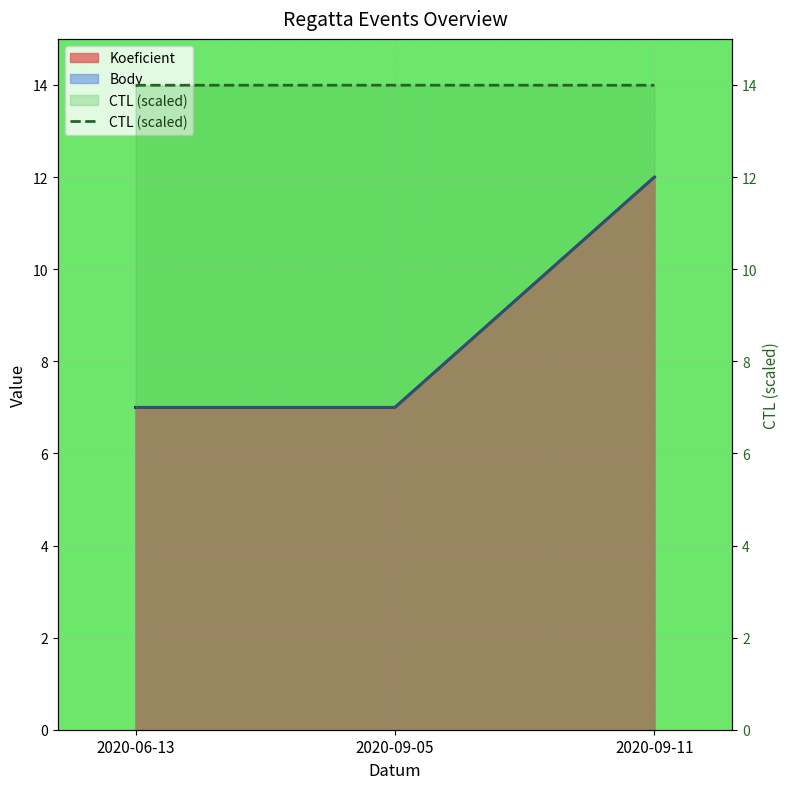

What is the value of the Koeficient point at the 1st from the left?

7.0